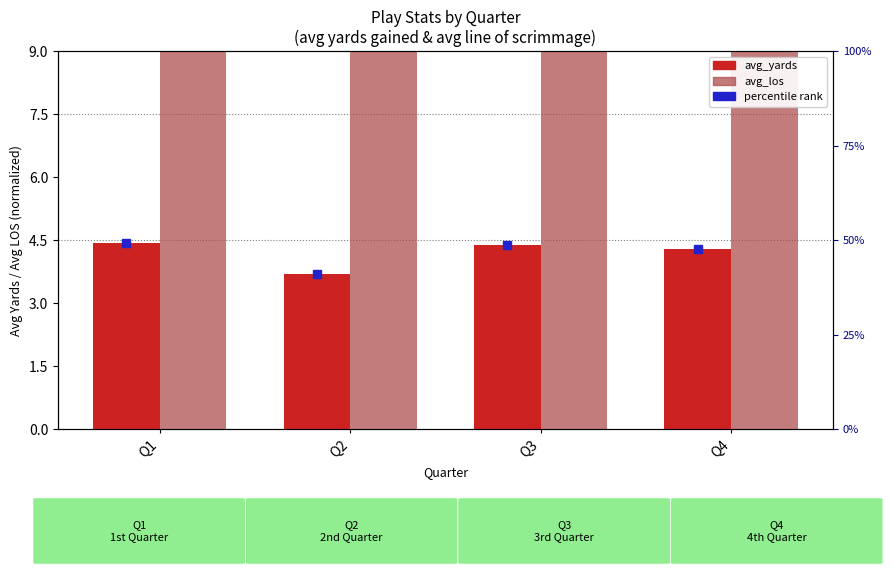

What is the smallest value displayed?

3.7